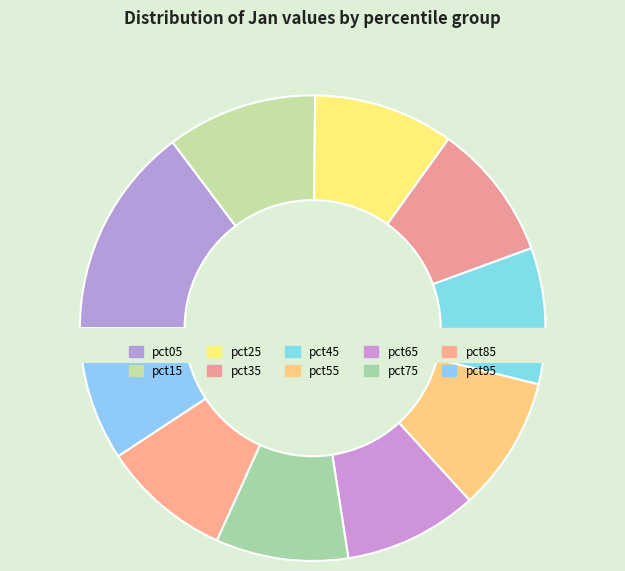

What percentage is the pct25 slice, to the nearest percent?

10%